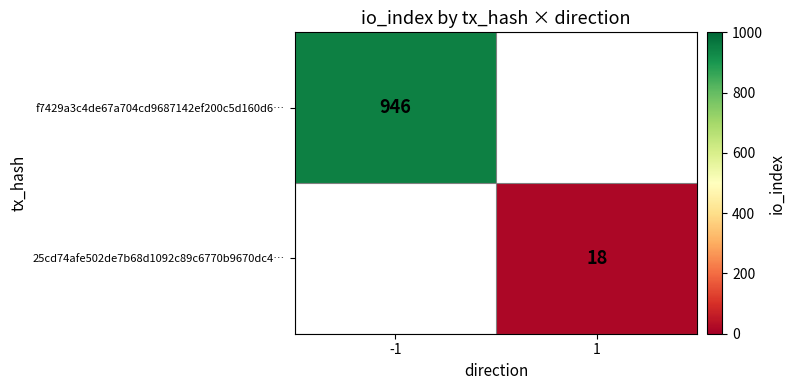

Is it true that 25cd74afe502de7b68d1092c89c6770b9670dc4… equals 18 at 1?

True